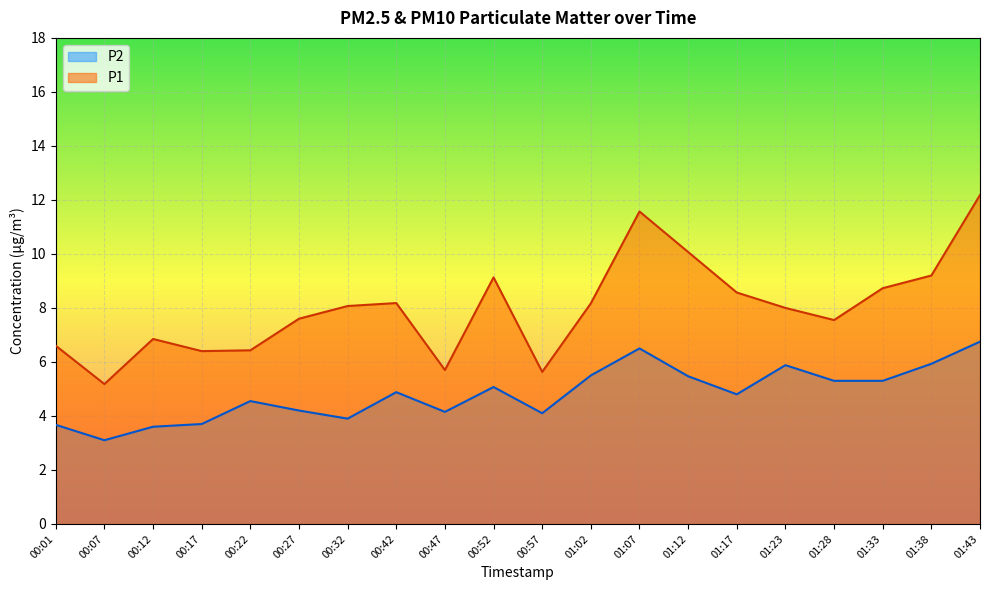

List the series in order of their peak value, lowest first.

P2, P1